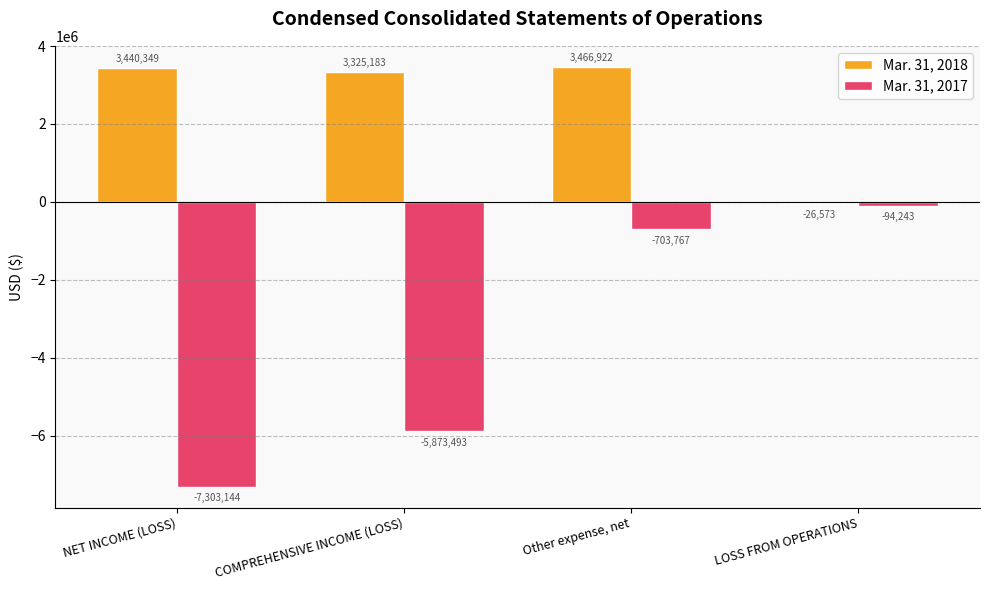

True or false: Mar. 31, 2018 has a value of -26573 at LOSS FROM OPERATIONS.

True